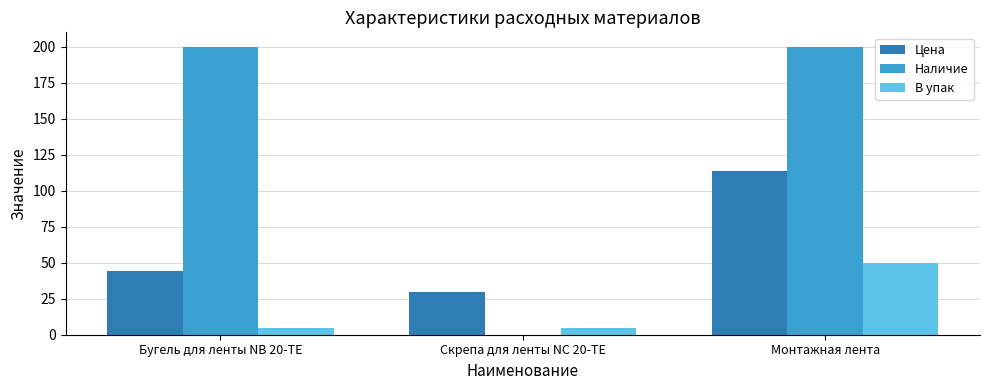

Is the value of В упак at Скрепа для ленты NC 20-TE greater than the value of Цена at Бугель для ленты NB 20-TE?

No